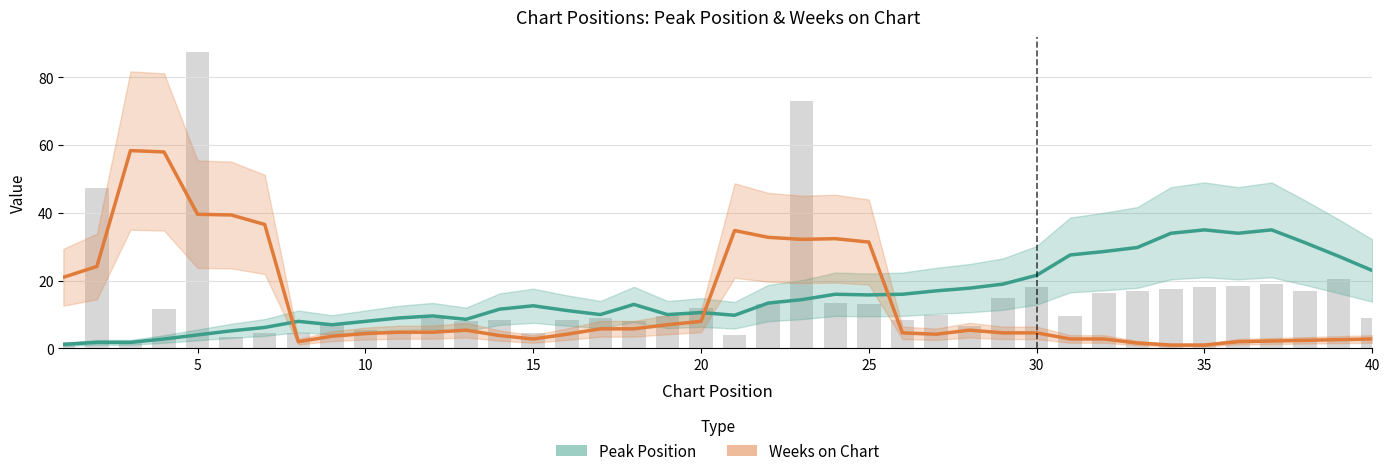

Which series has the widest spread of values?

Weeks on Chart